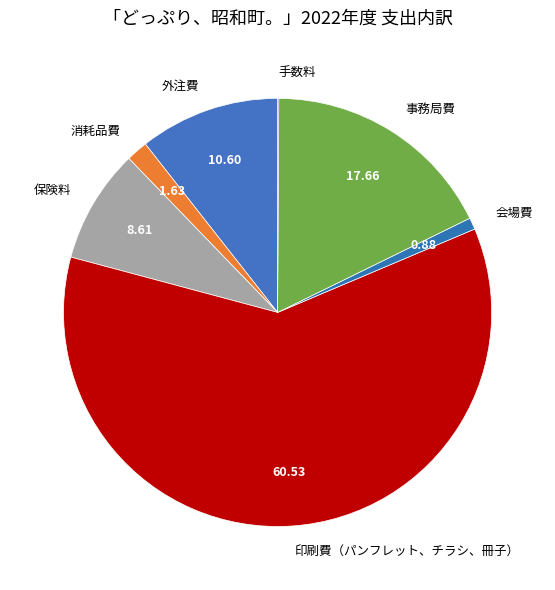

True or false: 会場費 accounts for 13% of the total.

False